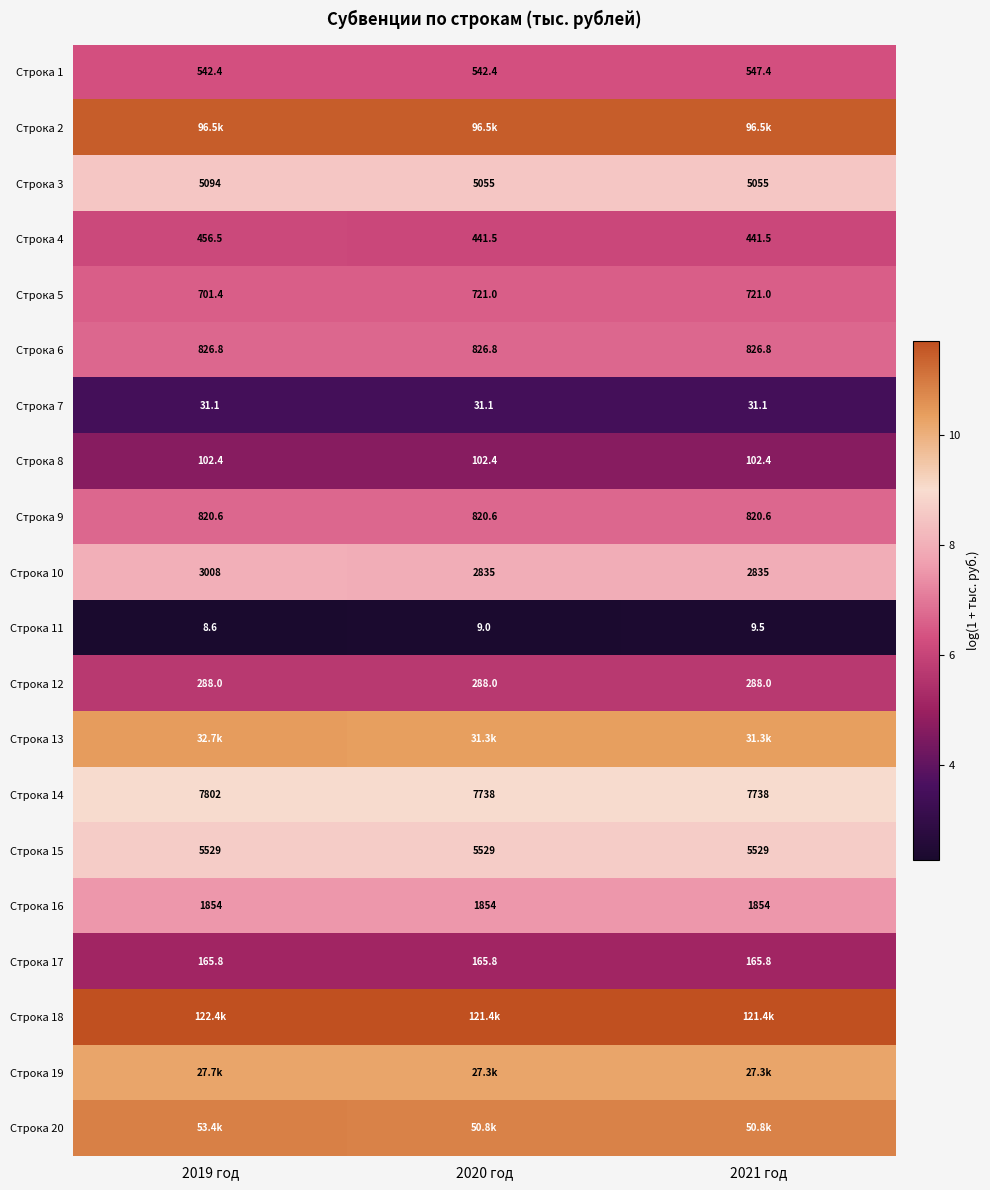

Count the number of categories in the chart.

3